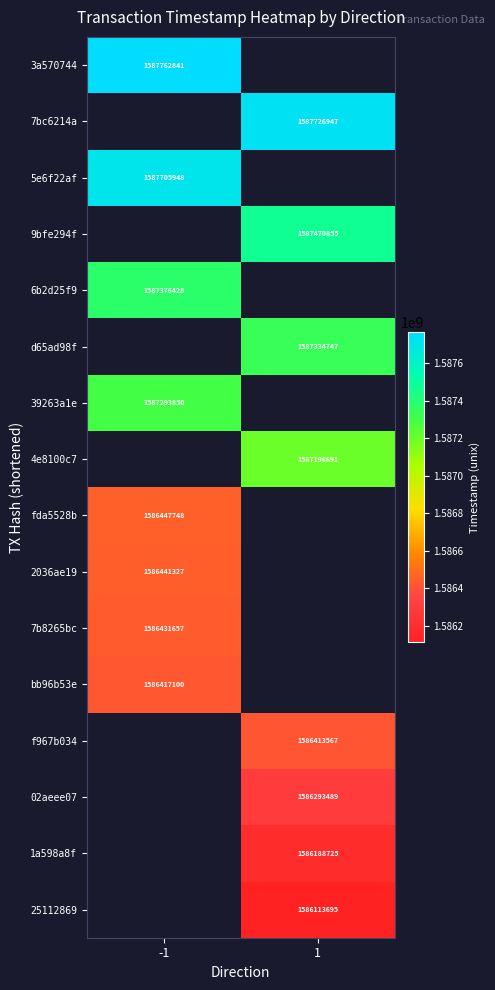

True or false: 4e8100c7 has a value of 2686580835.1 at 1.

False